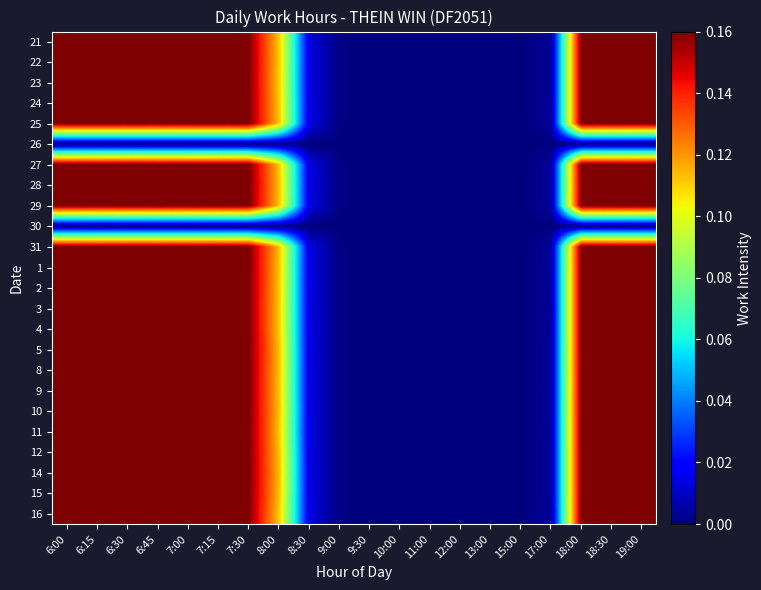

List the series in order of their peak value, highest first.

21, 22, 23, 24, 25, 27, 28, 29, 31, 1, 2, 3, 4, 5, 8, 9, 10, 11, 12, 14, 15, 16, 26, 30